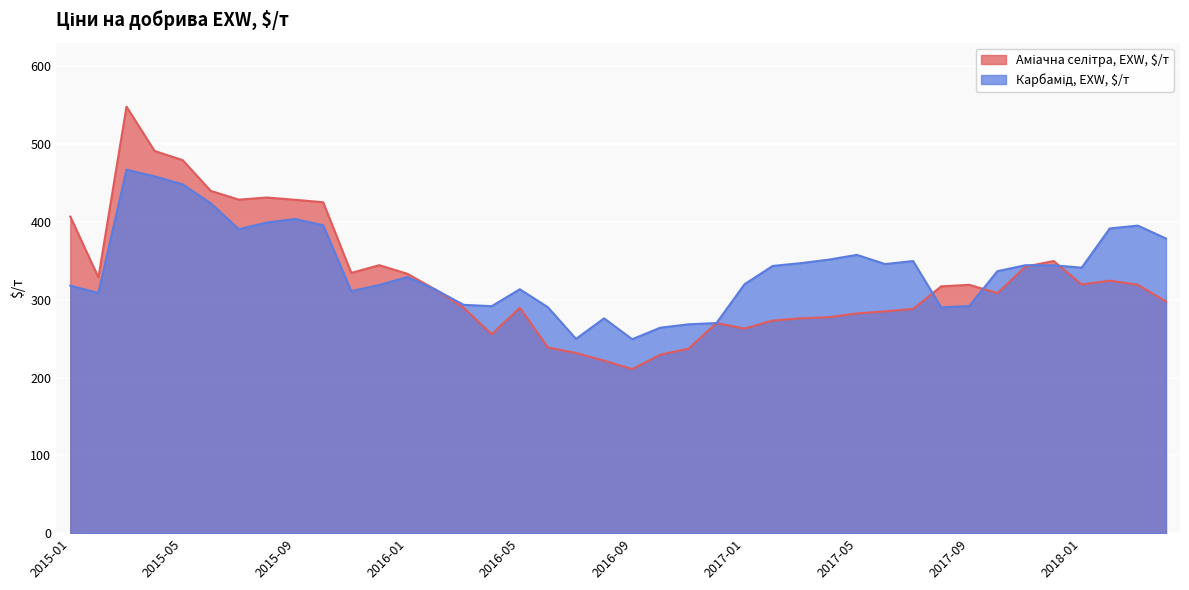

List the labels in order of Аміачна селітра, EXW, $/т value, smallest first.

2016-09, 2016-08, 2016-10, 2016-07, 2016-11, 2016-06, 2016-04, 2017-01, 2016-12, 2017-02, 2017-03, 2017-04, 2017-05, 2017-06, 2017-07, 2016-05, 2016-03, 2018-04, 2017-10, 2016-02, 2017-08, 2017-09, 2018-03, 2018-01, 2018-02, 2015-02, 2016-01, 2015-11, 2017-11, 2015-12, 2017-12, 2015-01, 2015-10, 2015-09, 2015-07, 2015-08, 2015-06, 2015-05, 2015-04, 2015-03